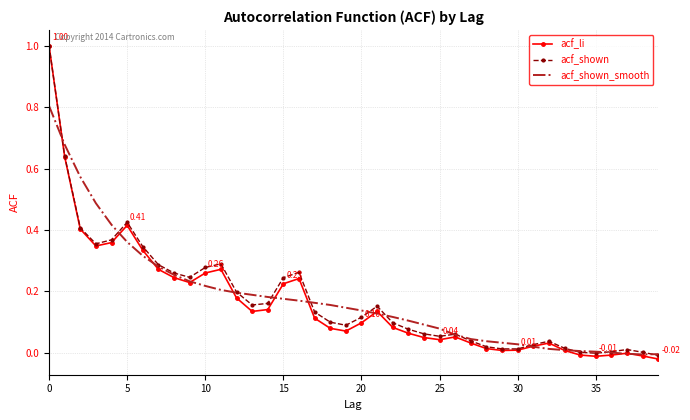

Which series has the largest range (max minus min)?

acf_li